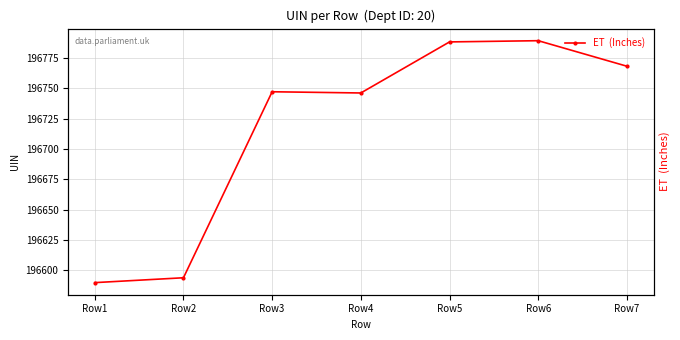

What is the sum of the values at Row2 and Row7?

393362